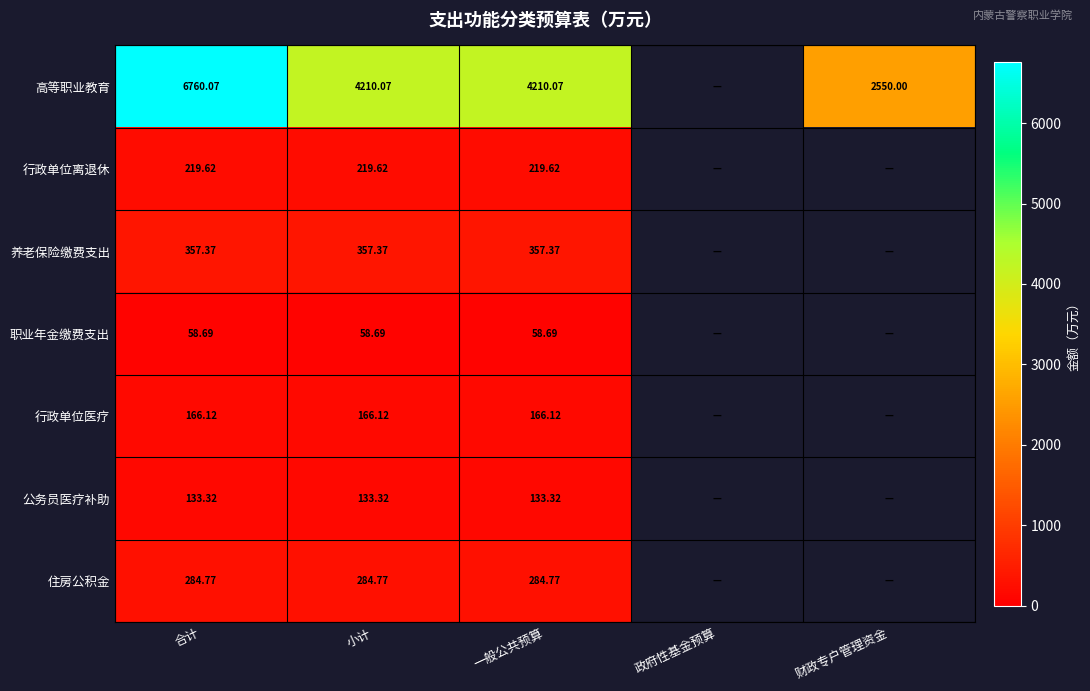

At how many categories does at least one series exceed 4707?

1